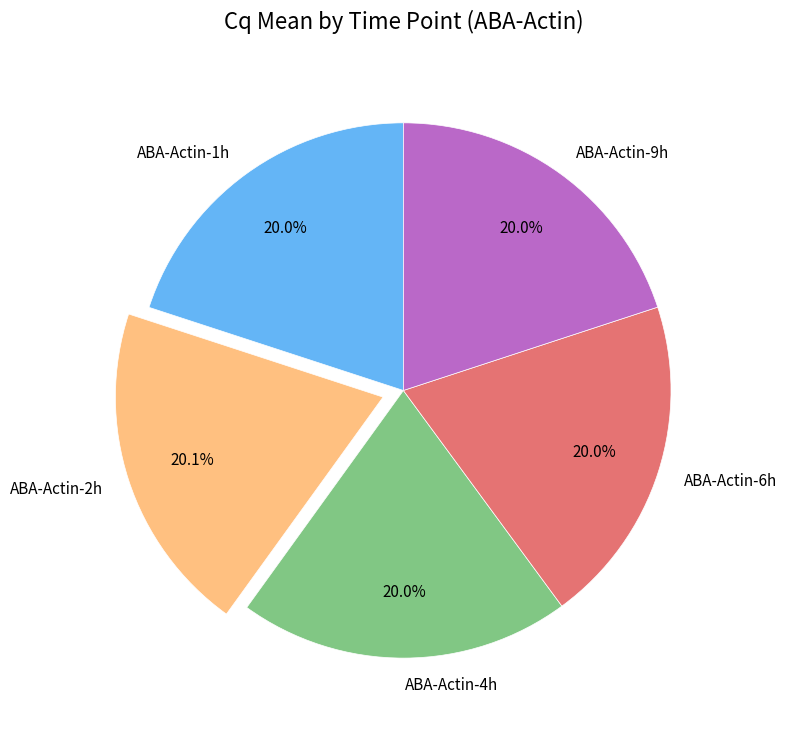

Is there a majority slice in this chart?

No